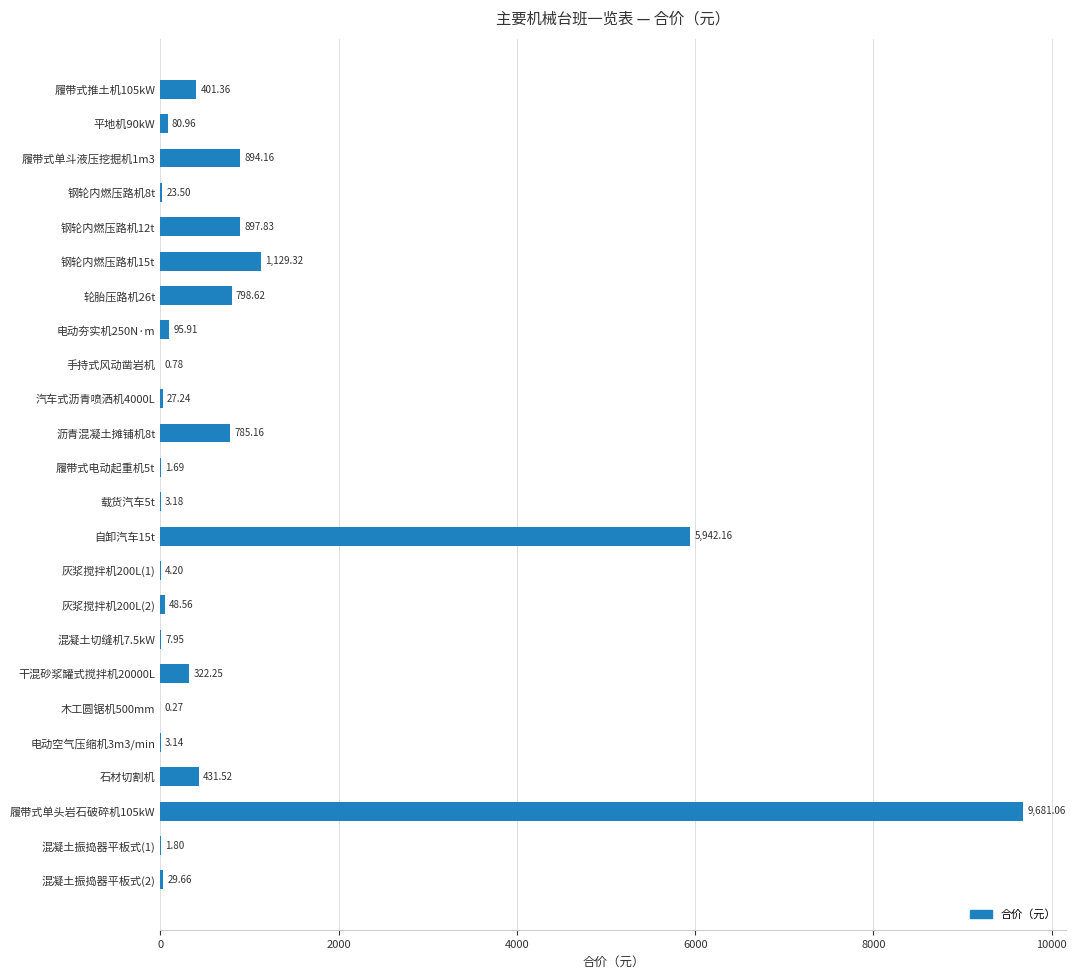

What is the ratio of the value at 钢轮内燃压路机15t to the value at 石材切割机?

2.6